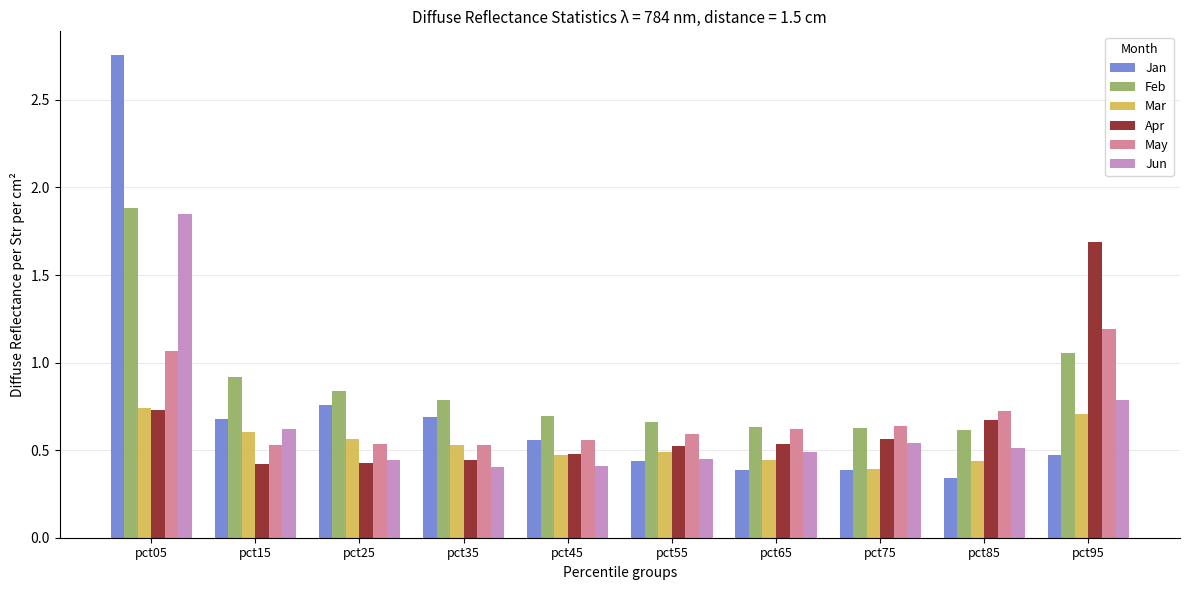

What is the highest value of the Apr series?

1.7